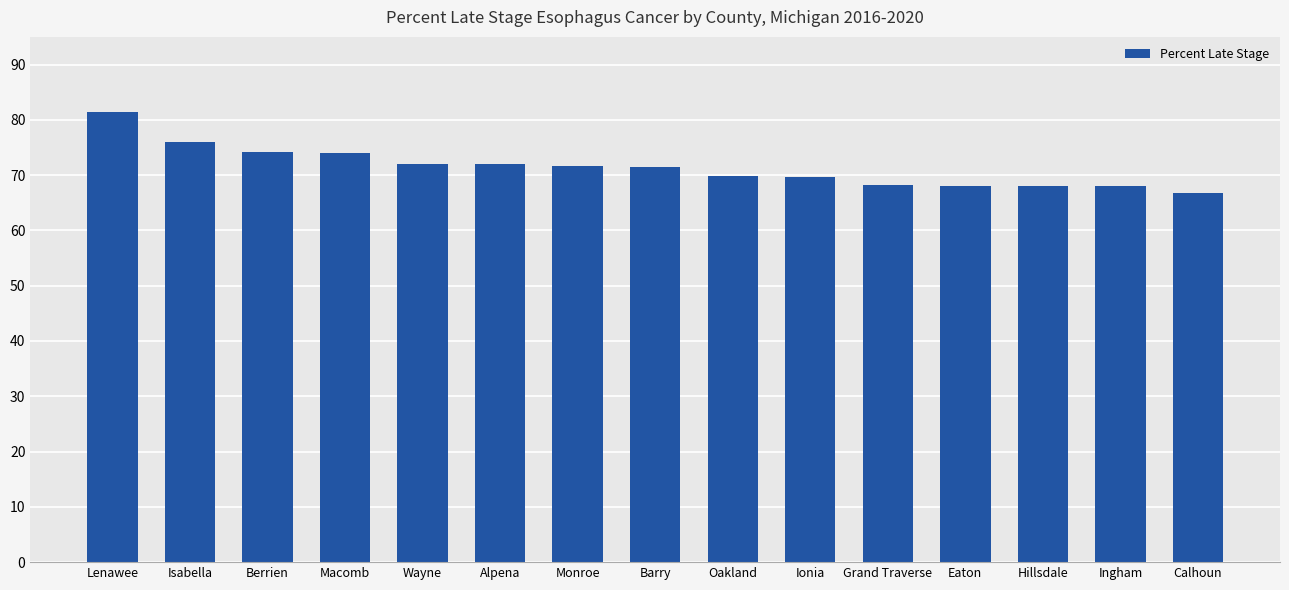

Approximately how many times larger is the value at Eaton compared to Macomb?

0.9